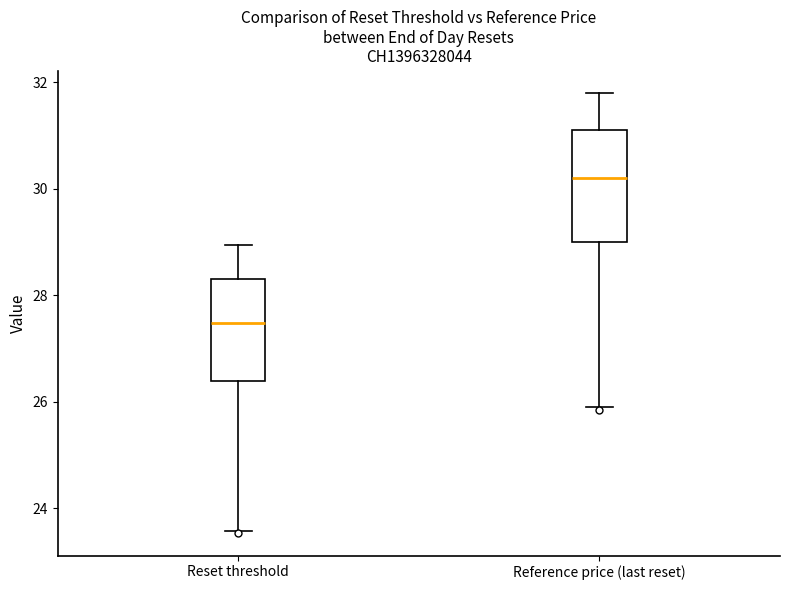

Where does the lower whisker of the box for Reset threshold end on the y-axis? The values are not printed on the chart, so give them approximately, as read against the axis.

23.6